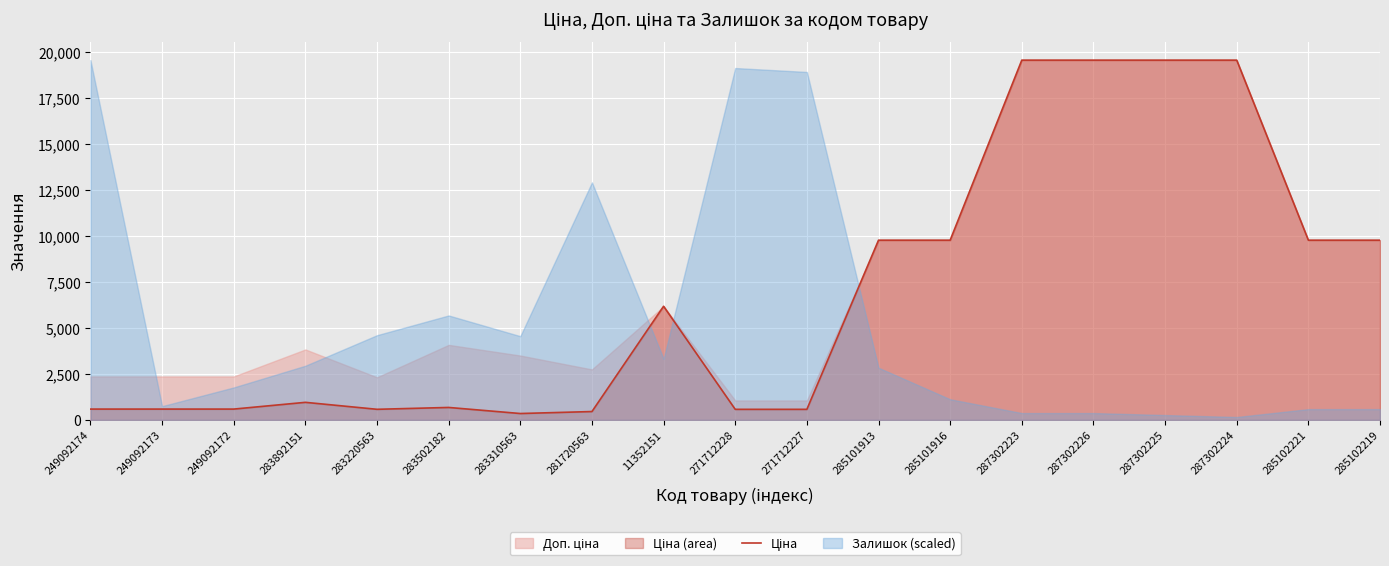

What is the label of the 12th point from the right?

281720563